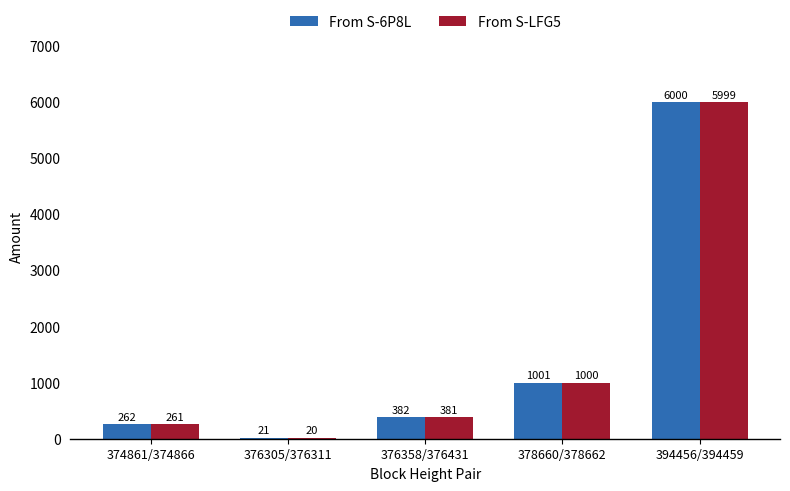

Is the value of From S-LFG5 at 374861/374866 greater than the value of From S-6P8L at 376358/376431?

No